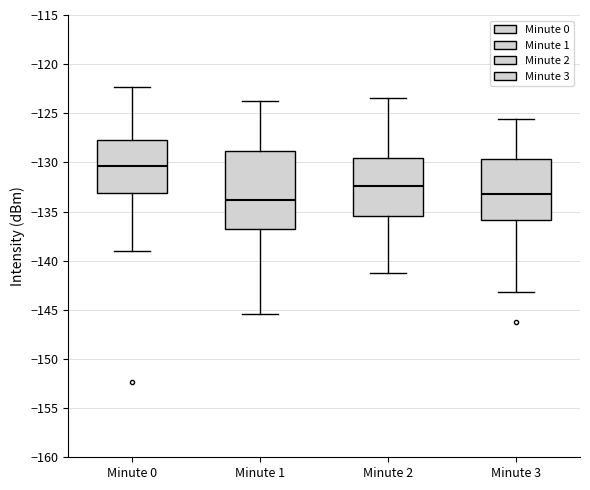

Reading left to right, read every box against the y-axis: the position of its median line, the range the box covers, and the ends of its whiskers. The values are not printed on the chart, so give them approximately, as read against the axis.

Minute 0: median -130.5, box -133.0 to -127.5, whiskers -139.0 to -122.5
Minute 1: median -134.0, box -136.5 to -129.0, whiskers -145.5 to -123.5
Minute 2: median -132.5, box -135.5 to -129.5, whiskers -141.5 to -123.5
Minute 3: median -133.0, box -136.0 to -129.5, whiskers -143.0 to -125.5